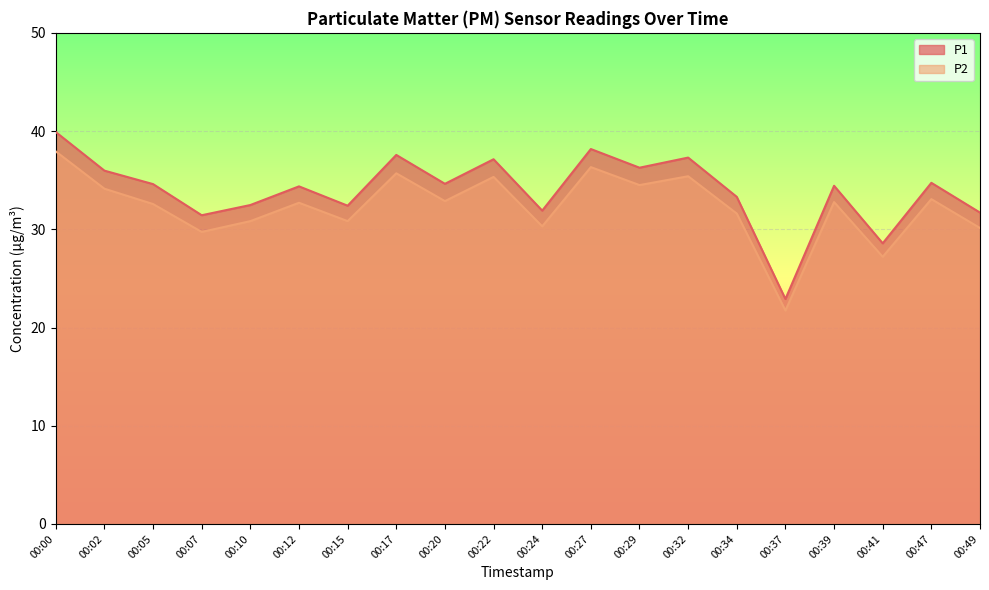

Reading left to right, list all the values displayed in this chart.

P1: 39.9	36.0	34.6	31.4	32.5	34.4	32.4	37.6	34.6	37.1	31.9	38.2	36.3	37.3	33.3	22.9	34.4	28.6	34.7	31.7
P2: 37.9	34.1	32.6	29.7	30.8	32.7	30.8	35.7	32.9	35.3	30.3	36.3	34.5	35.4	31.6	21.7	32.8	27.2	33.1	30.1